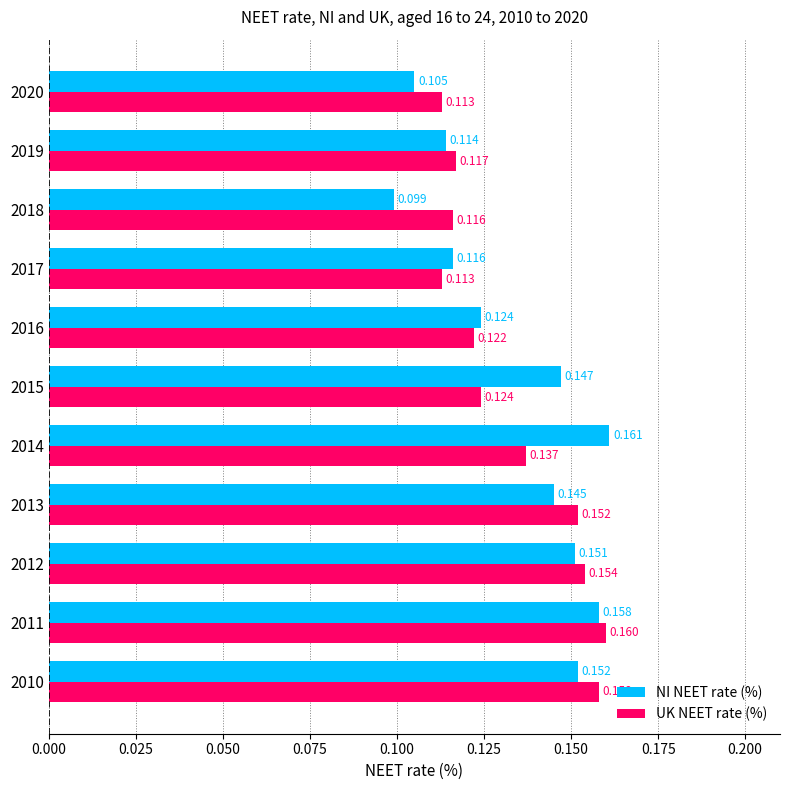

Which series has the widest spread of values?

NI NEET rate (%)